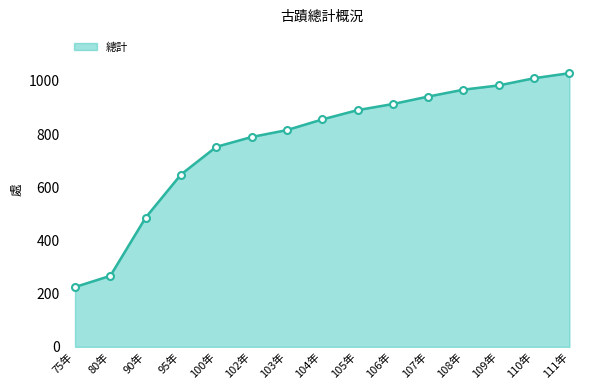

At which label is the value closest to 627?

95年